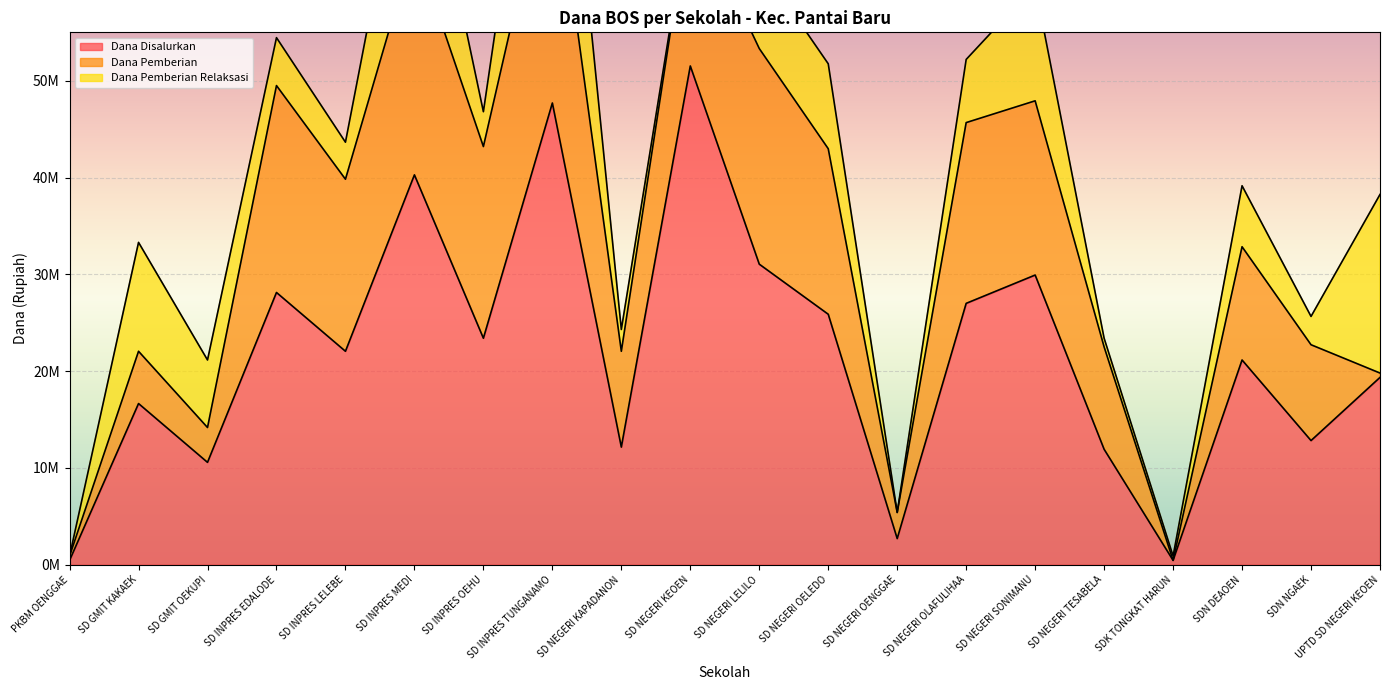

Rank the series by their maximum value, from lowest to highest.

Dana Pemberian Relaksasi, Dana Pemberian, Dana Disalurkan